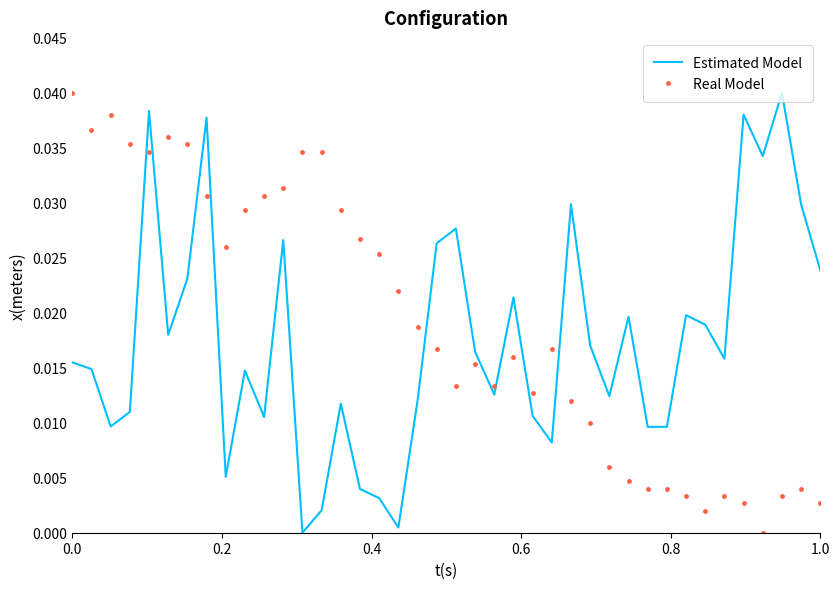

Which series ends up on top after the final intersection of Estimated Model and Real Model?

Estimated Model